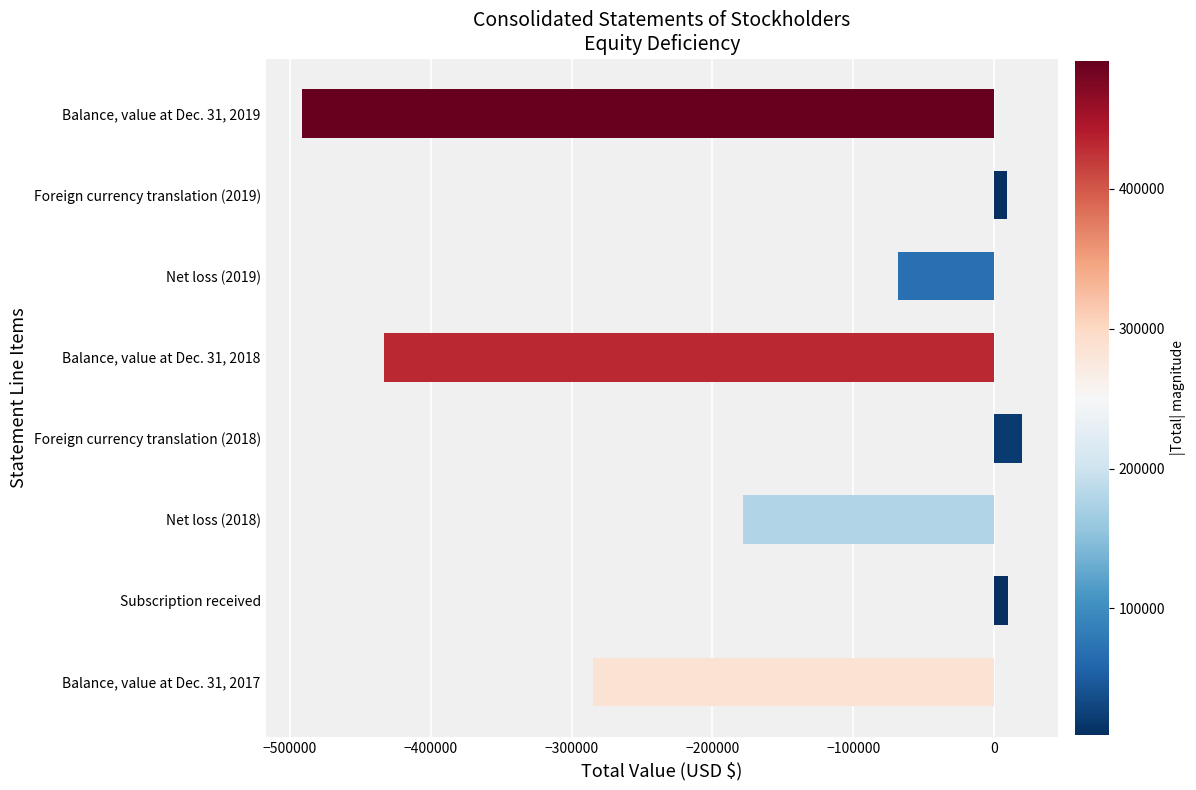

What is the greatest value displayed?

19921